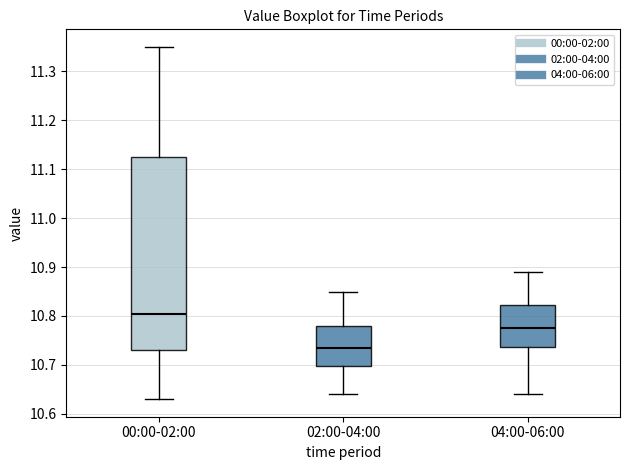

Reading left to right, transcribe this box plot: for each box, give where its median line is, the range the box spans, and where its two whiskers end, as read against the y-axis. The values are not printed on the chart, so give them approximately, as read against the axis.

00:00-02:00: median 10.81, box 10.73 to 11.13, whiskers 10.63 to 11.35
02:00-04:00: median 10.74, box 10.70 to 10.78, whiskers 10.64 to 10.85
04:00-06:00: median 10.78, box 10.74 to 10.82, whiskers 10.64 to 10.89